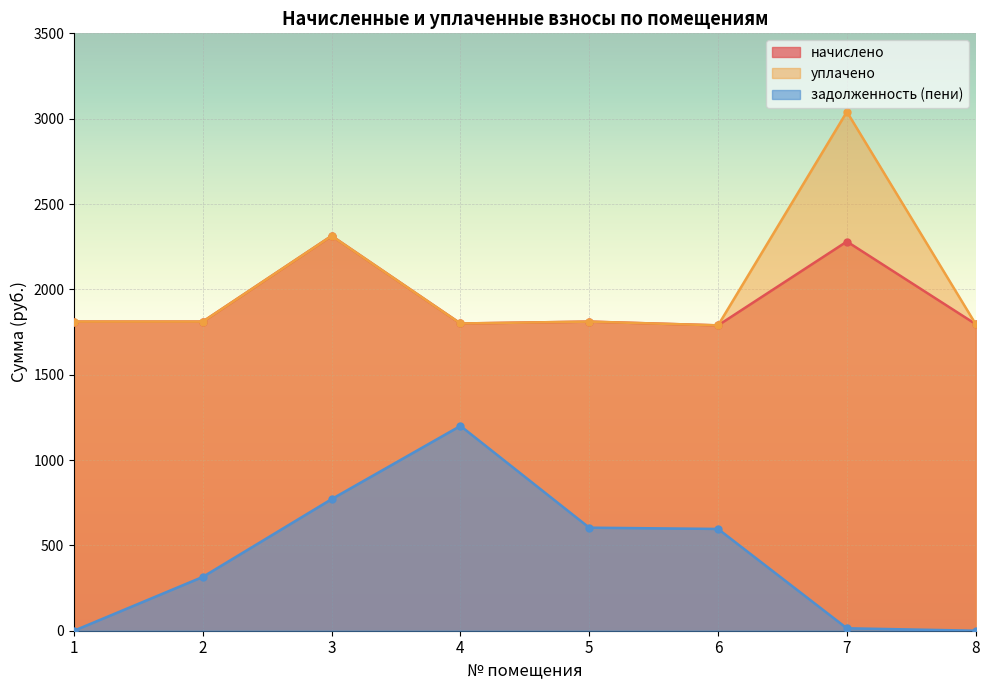

Reading left to right, what are all the values shown in this chart?

начислено: 1811.0	1811.0	2313.2	1800.0	1811.0	1789.0	2280.2	1796.3
уплачено: 1811.0	1811.0	2313.2	1800.0	1811.0	1789.0	3040.3	1796.3
задолженность (пени): 0.0	315.4	771.1	1200.0	603.7	596.3	14.3	0.0